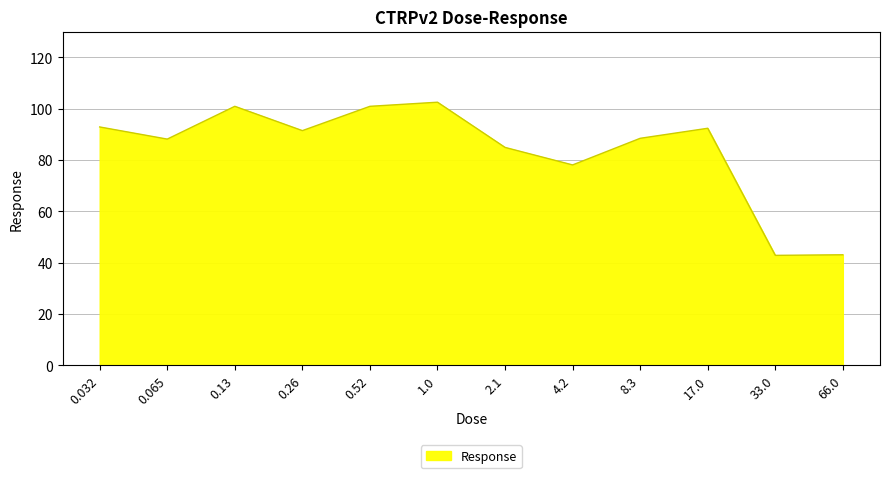

What position from the right is 17.0?

3